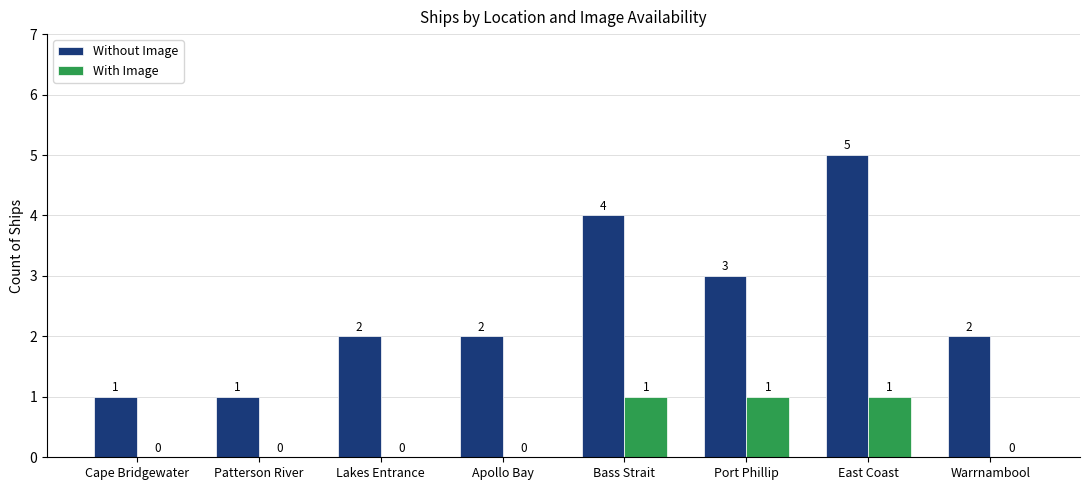

At which category is the sum across all series the highest?

East Coast